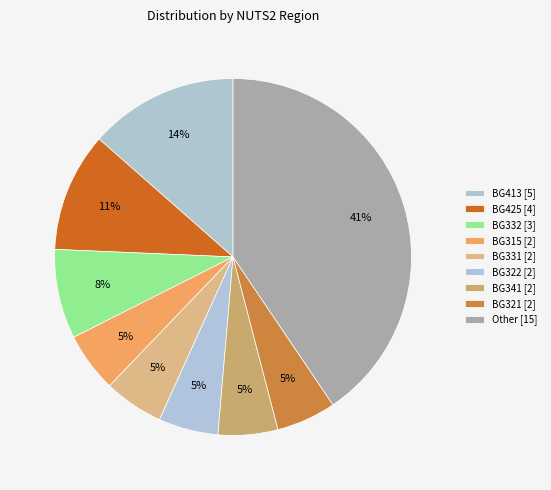

How many segments does this pie chart have?

9